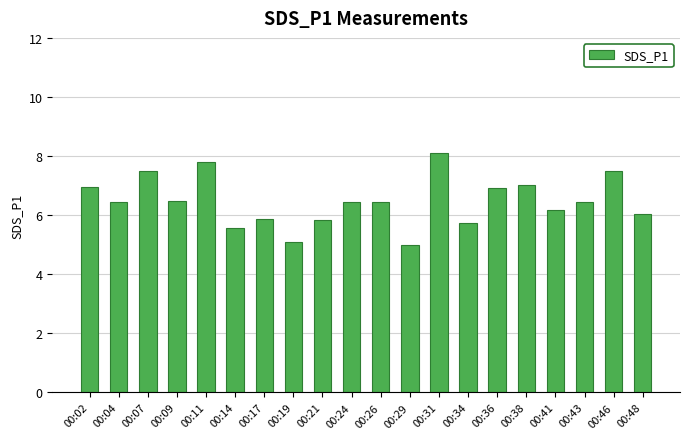

What is the smallest value displayed?

5.0